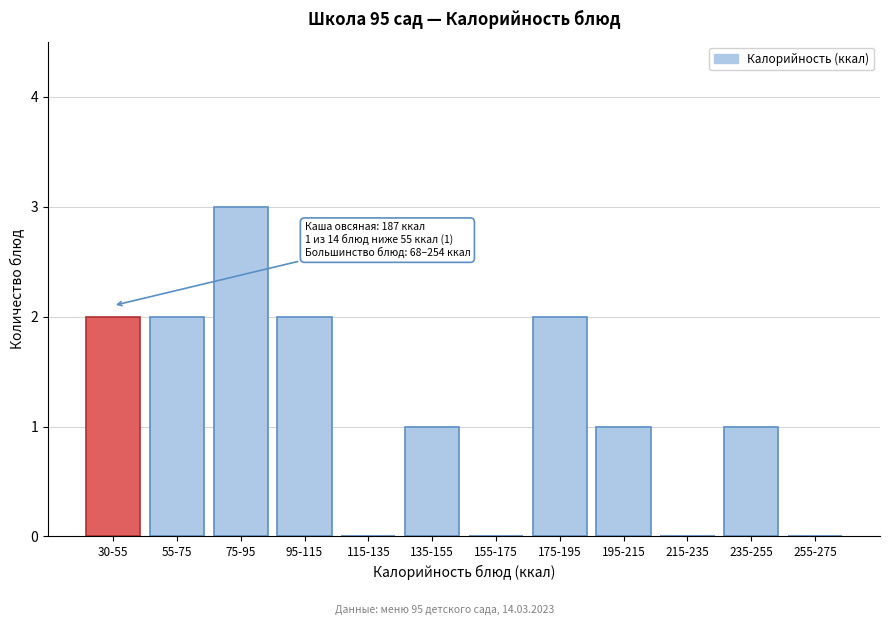

Reading left to right, extract all data points from this chart.

30-55=2	55-75=2	75-95=3	95-115=2	115-135=0	135-155=1	155-175=0	175-195=2	195-215=1	215-235=0	235-255=1	255-275=0